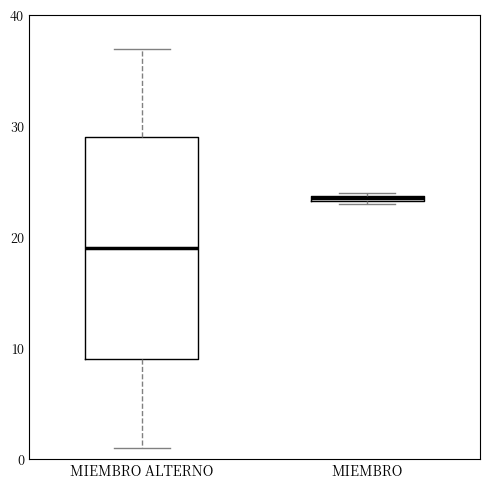

Which box has the lowest median line?

MIEMBRO ALTERNO